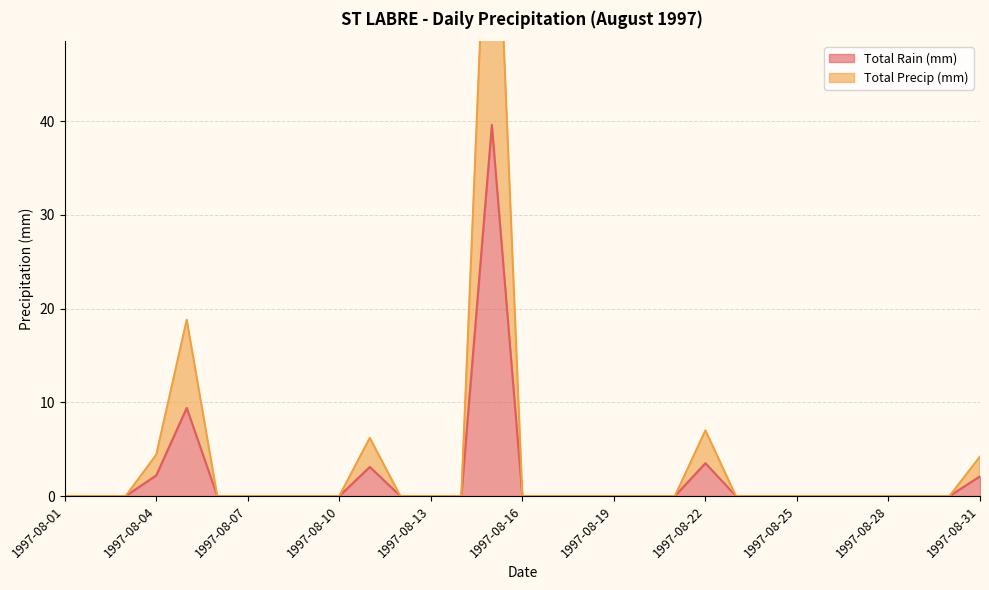

How many positive values does the Total Rain (mm) series have?

6